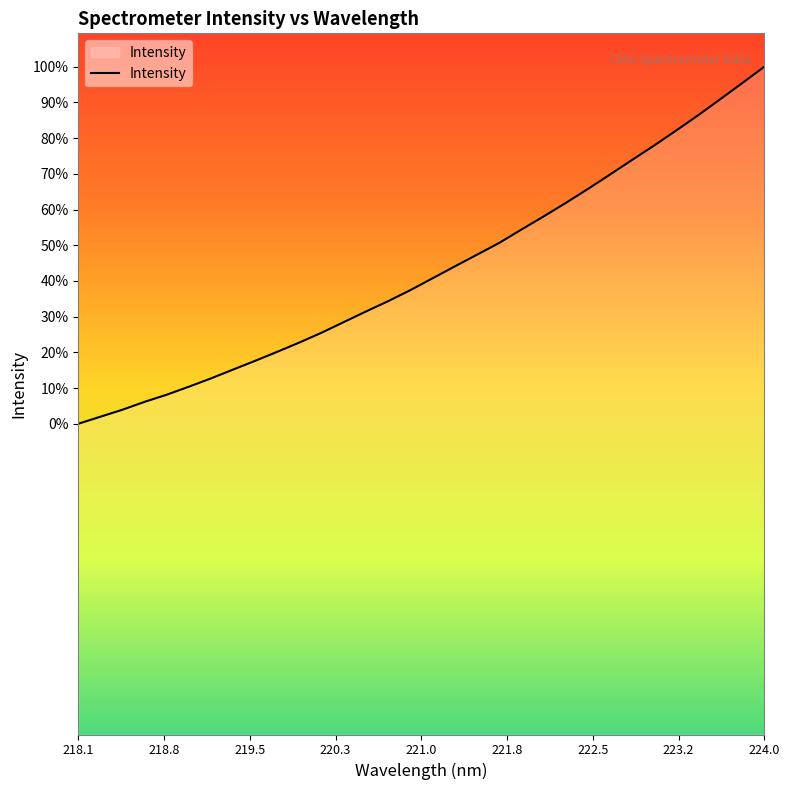

Rank the categories by value from lowest to highest.

218.0596, 218.2508, 218.442, 218.6332, 218.8244, 219.0156, 219.2067, 219.3979, 219.589, 219.7801, 219.9712, 220.1623, 220.3533, 220.5444, 220.7354, 220.9264, 221.1174, 221.3083, 221.4993, 221.6902, 221.8812, 222.0721, 222.263, 222.4538, 222.6447, 222.8355, 223.0264, 223.2172, 223.408, 223.5987, 223.7895, 223.9802